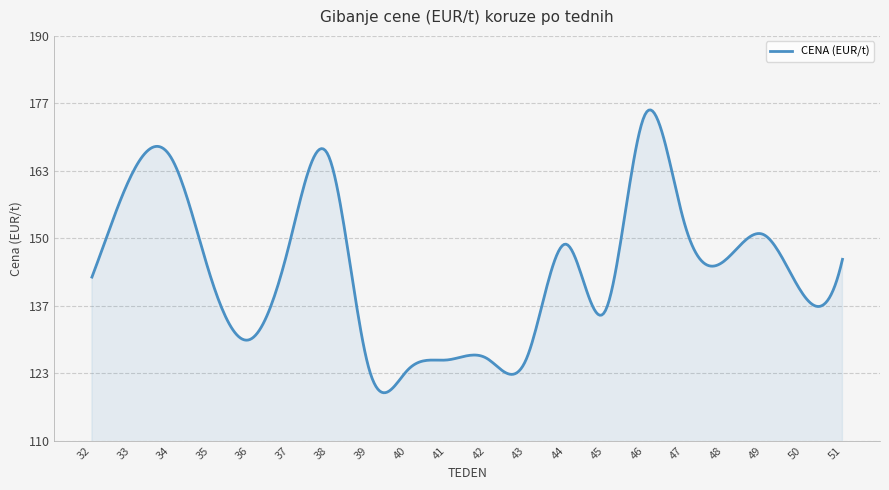

What is the greatest value displayed?

175.4